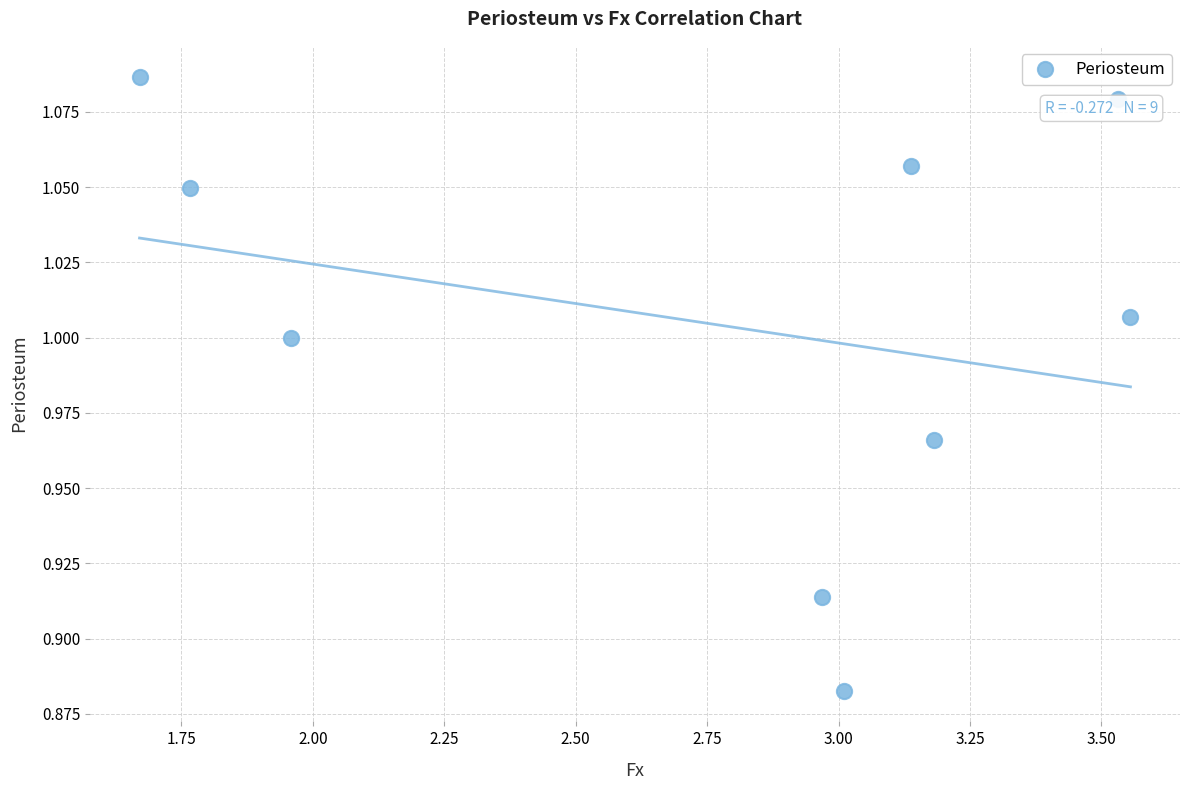

What is the range of X values (max minus min)?

1.9